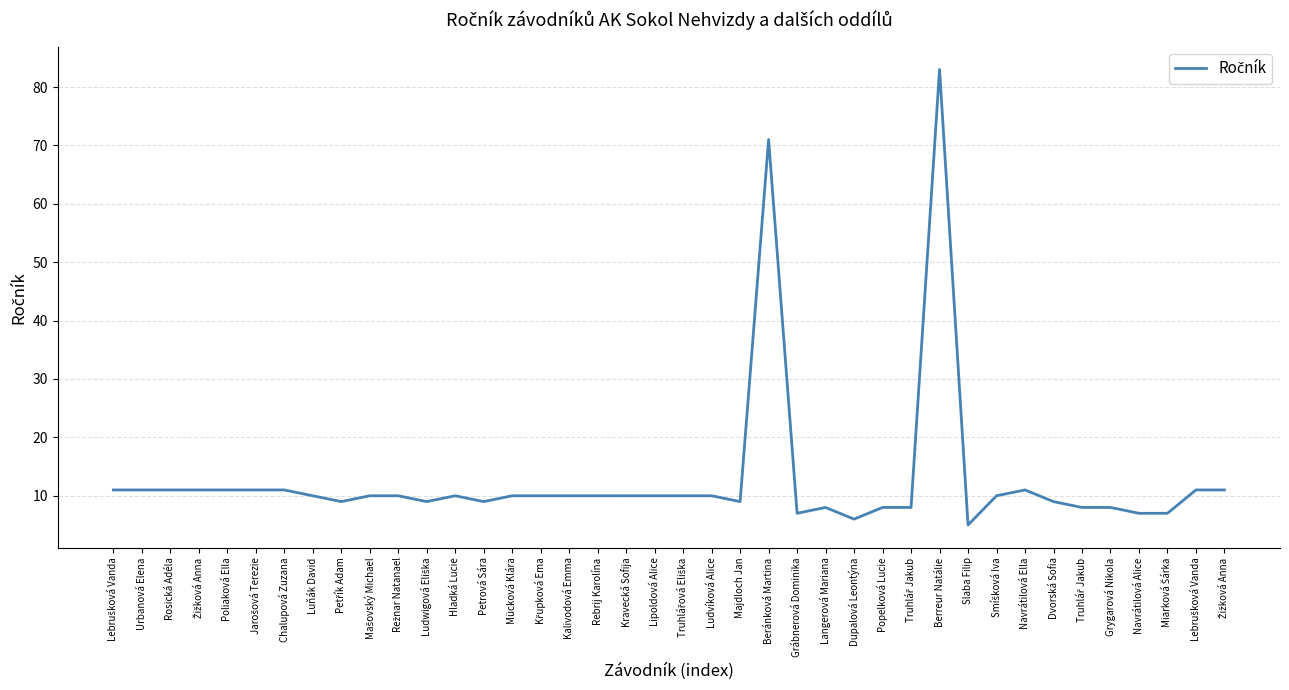

Reading left to right, extract all data points from this chart.

11	11	11	11	11	11	11	10	9	10	10	9	10	9	10	10	10	10	10	10	10	10	9	71	7	8	6	8	8	83	5	10	11	9	8	8	7	7	11	11